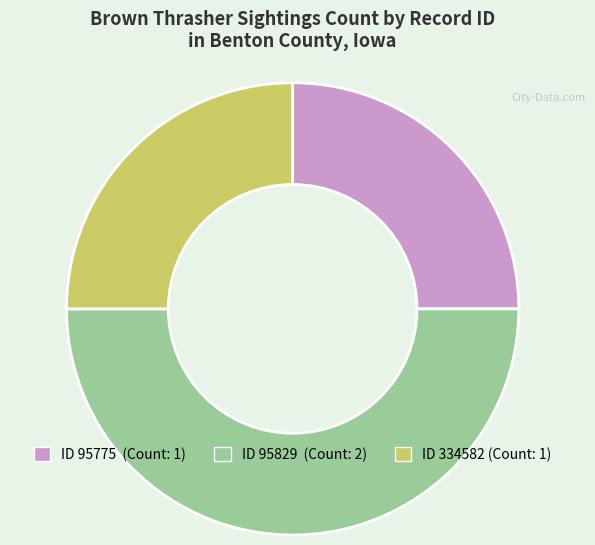

Count the number of slices in the pie.

3